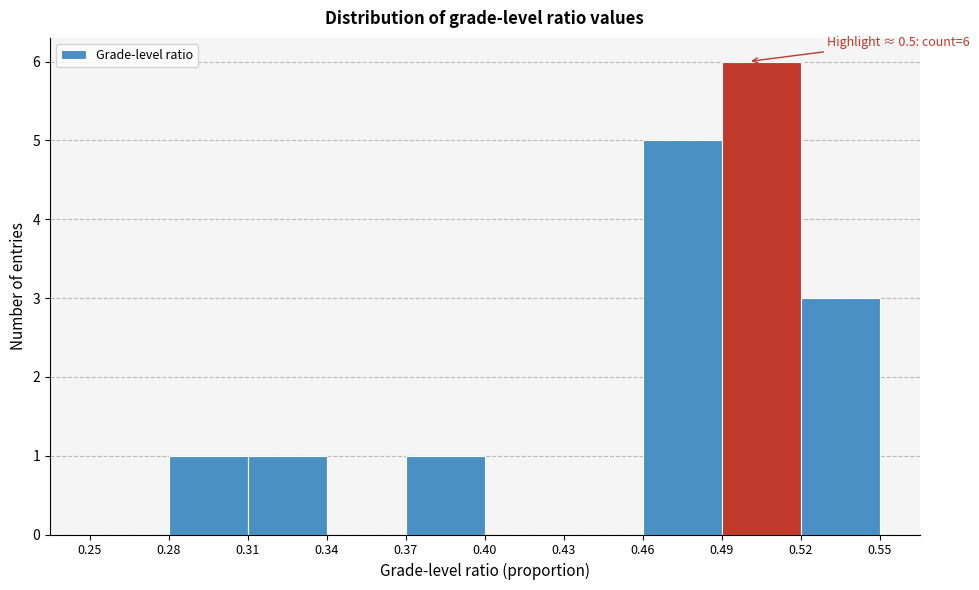

Over which range of the x-axis is the bar tallest?

0.49 to 0.52